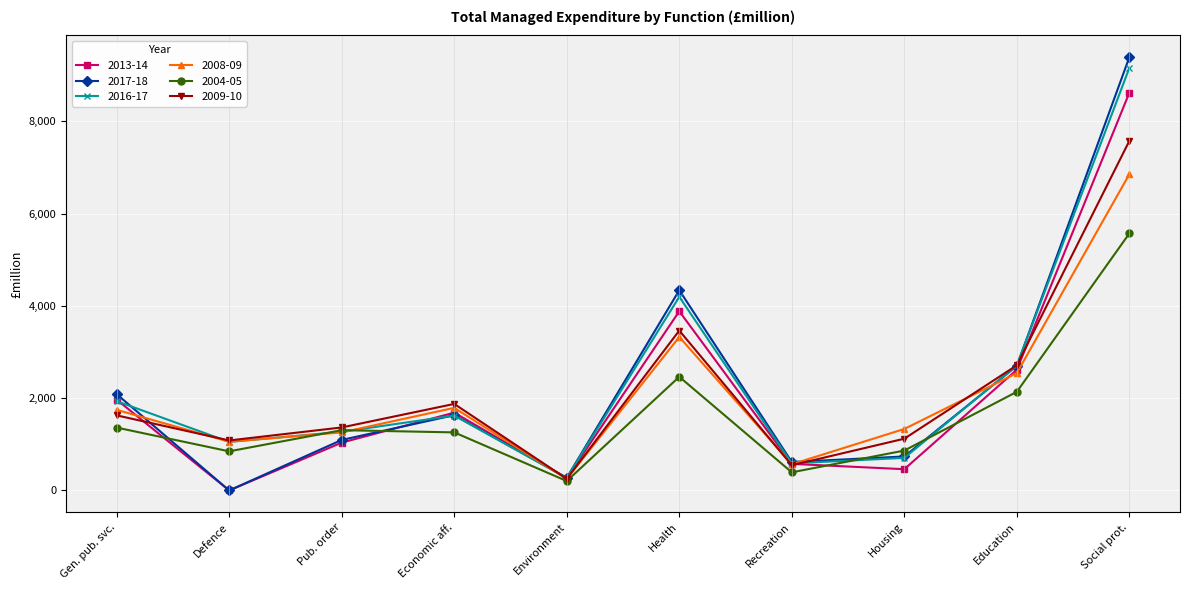

The value of 2016-17 at Recreation is 975. True or false?

False